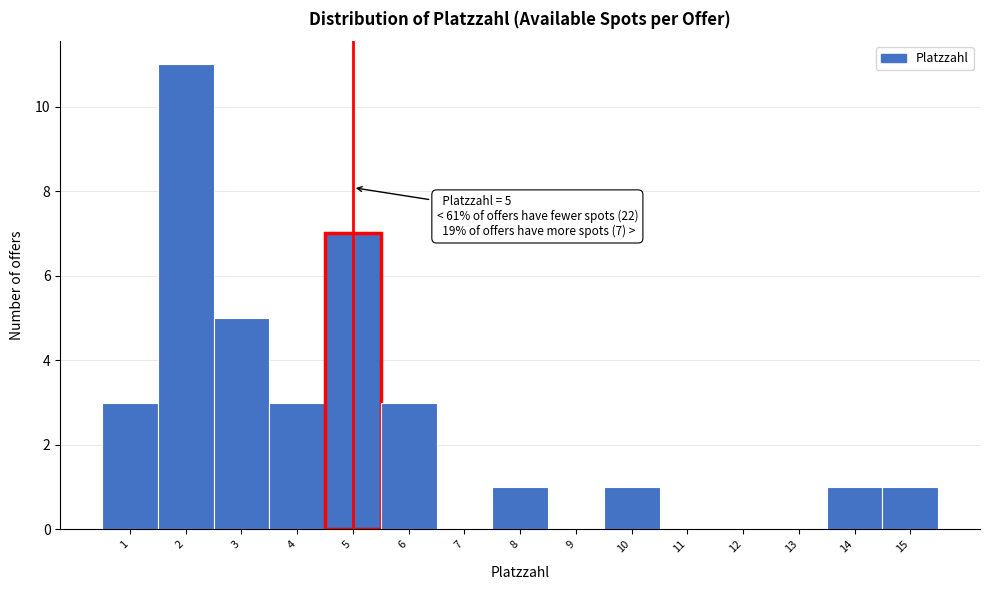

Over which range of the x-axis is the bar tallest?

1.5 to 2.5